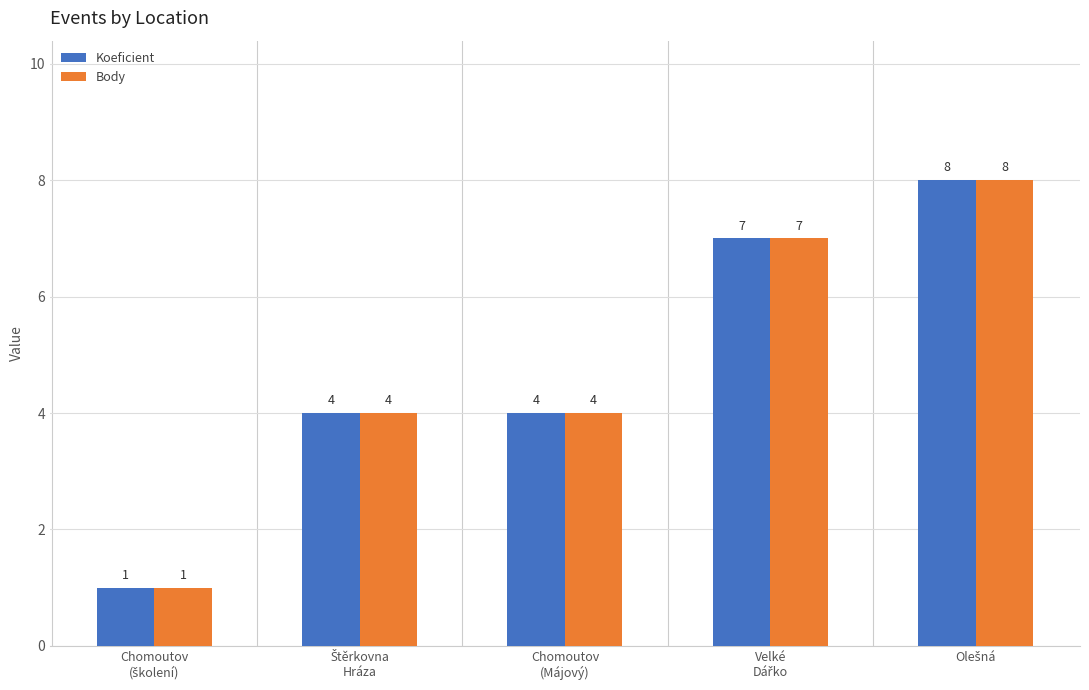

What are all the series names shown in the legend?

Koeficient, Body